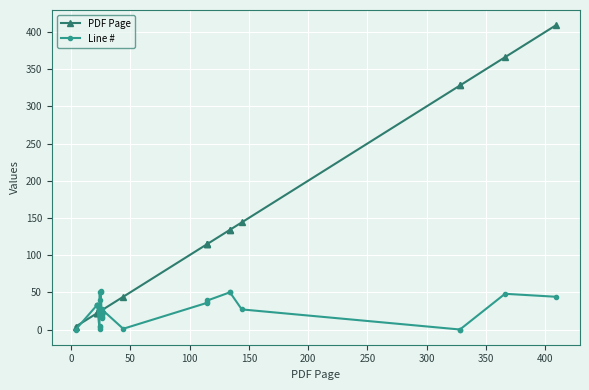

Rank the series by their maximum value, from highest to lowest.

PDF Page, Line #